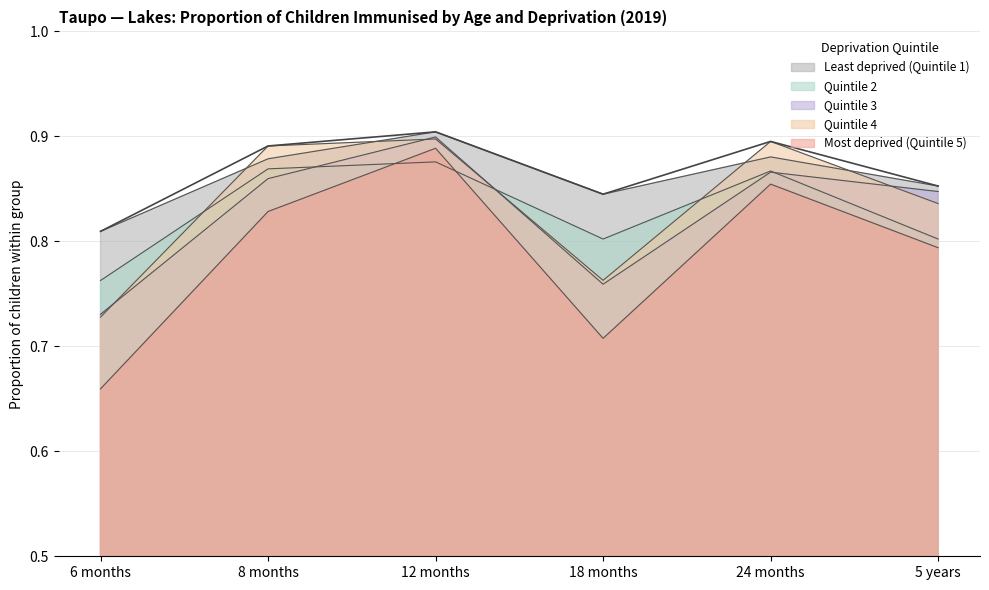

What is the difference between the maximum and minimum values in the Quintile 4 series?

0.2